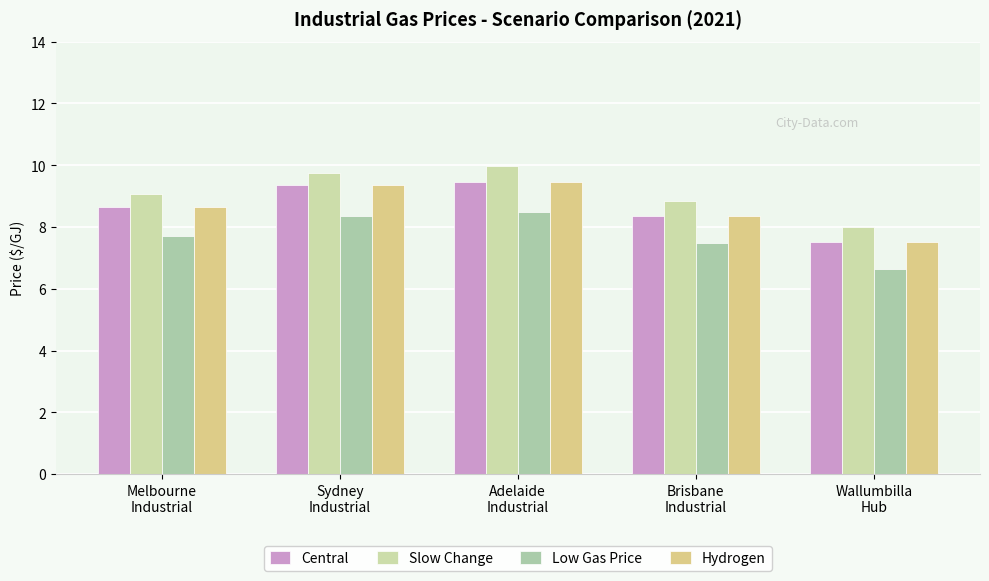

Reading left to right, what are all the values shown in this chart?

Central: Melbourne
Industrial=8.7	Sydney
Industrial=9.4	Adelaide
Industrial=9.4	Brisbane
Industrial=8.4	Wallumbilla
Hub=7.5
Slow Change: Melbourne
Industrial=9.1	Sydney
Industrial=9.8	Adelaide
Industrial=10.0	Brisbane
Industrial=8.8	Wallumbilla
Hub=8.0
Low Gas Price: Melbourne
Industrial=7.7	Sydney
Industrial=8.3	Adelaide
Industrial=8.5	Brisbane
Industrial=7.5	Wallumbilla
Hub=6.7
Hydrogen: Melbourne
Industrial=8.7	Sydney
Industrial=9.4	Adelaide
Industrial=9.4	Brisbane
Industrial=8.4	Wallumbilla
Hub=7.5